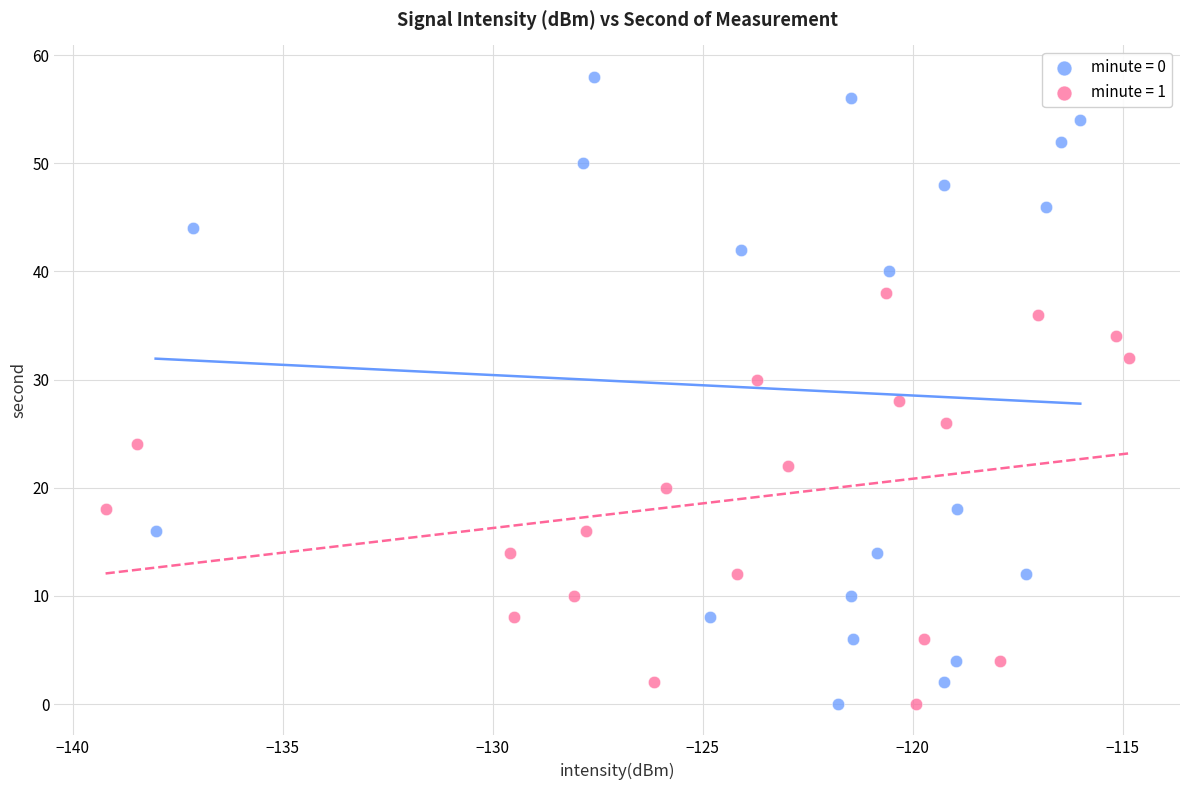

Which series contains the highest Y value?

minute = 0